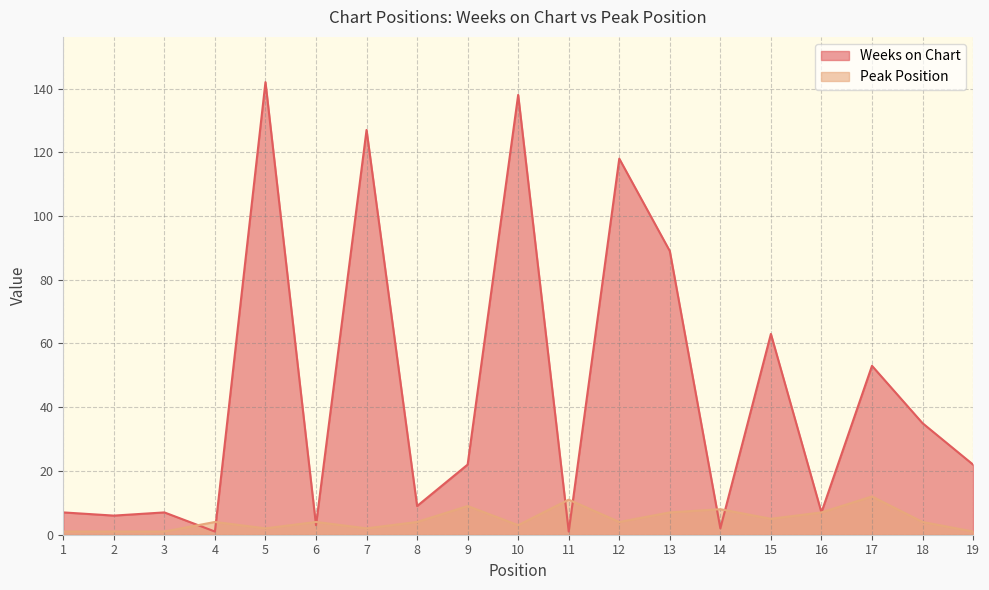

What are all the series names shown in the legend?

Weeks on Chart, Peak Position